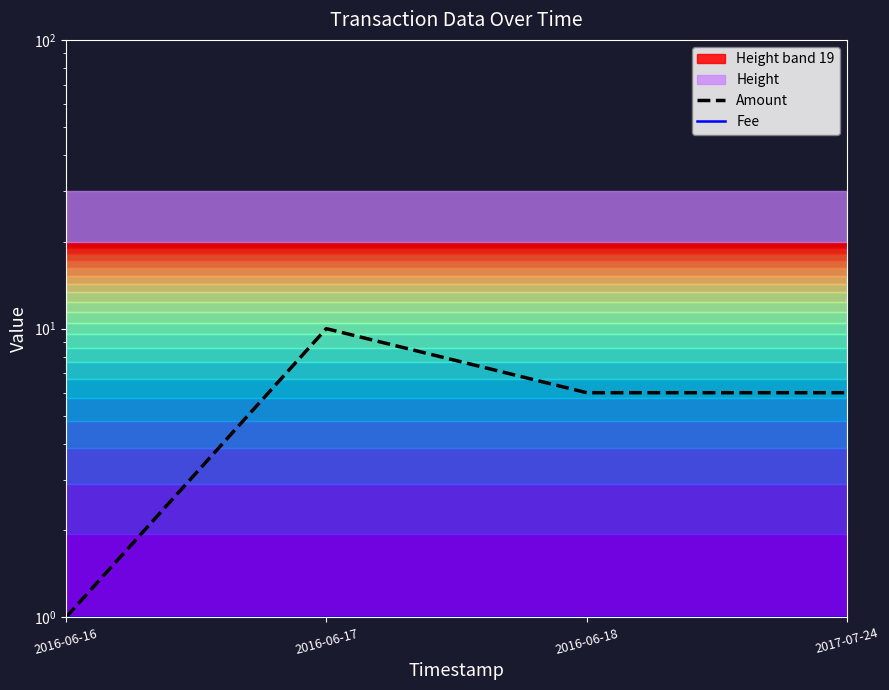

True or false: Amount and Fee cross at least once.

False